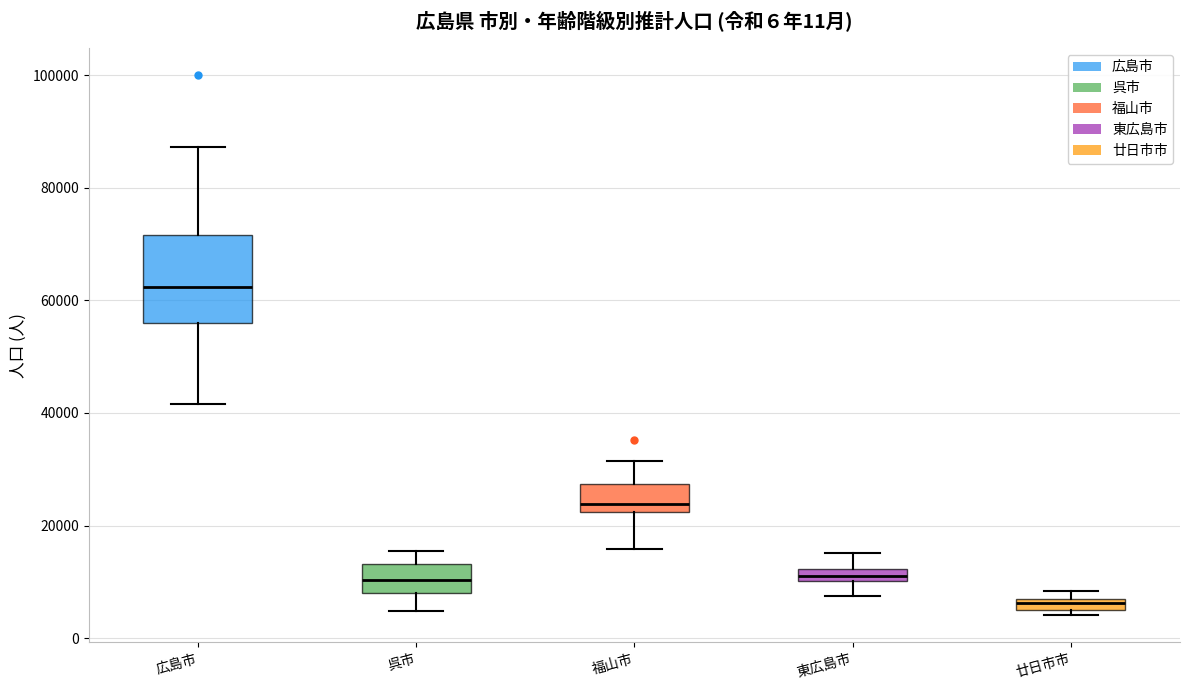

Where does the lower whisker of the box for 呉市 end on the y-axis? The values are not printed on the chart, so give them approximately, as read against the axis.

4000